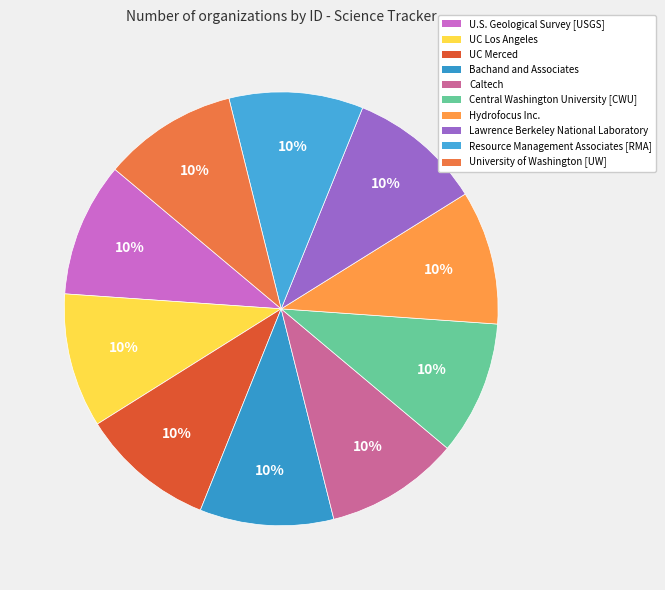

What is the largest slice in the pie chart?

University of Washington [UW]